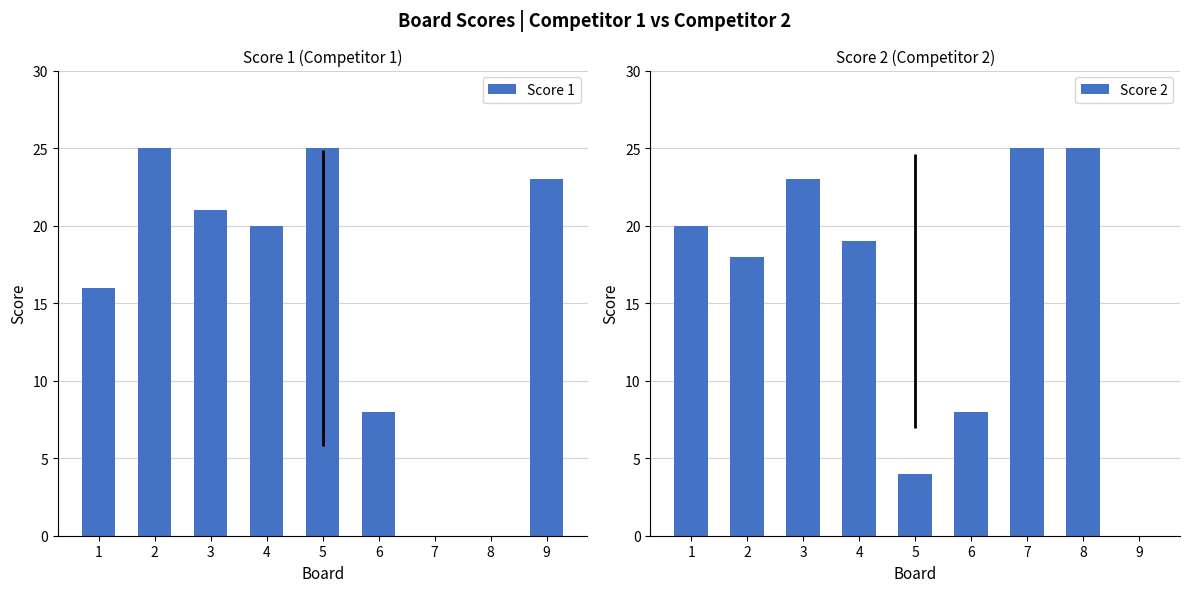

Rank the series at 5 from highest to lowest value.

Score 1, Score 2